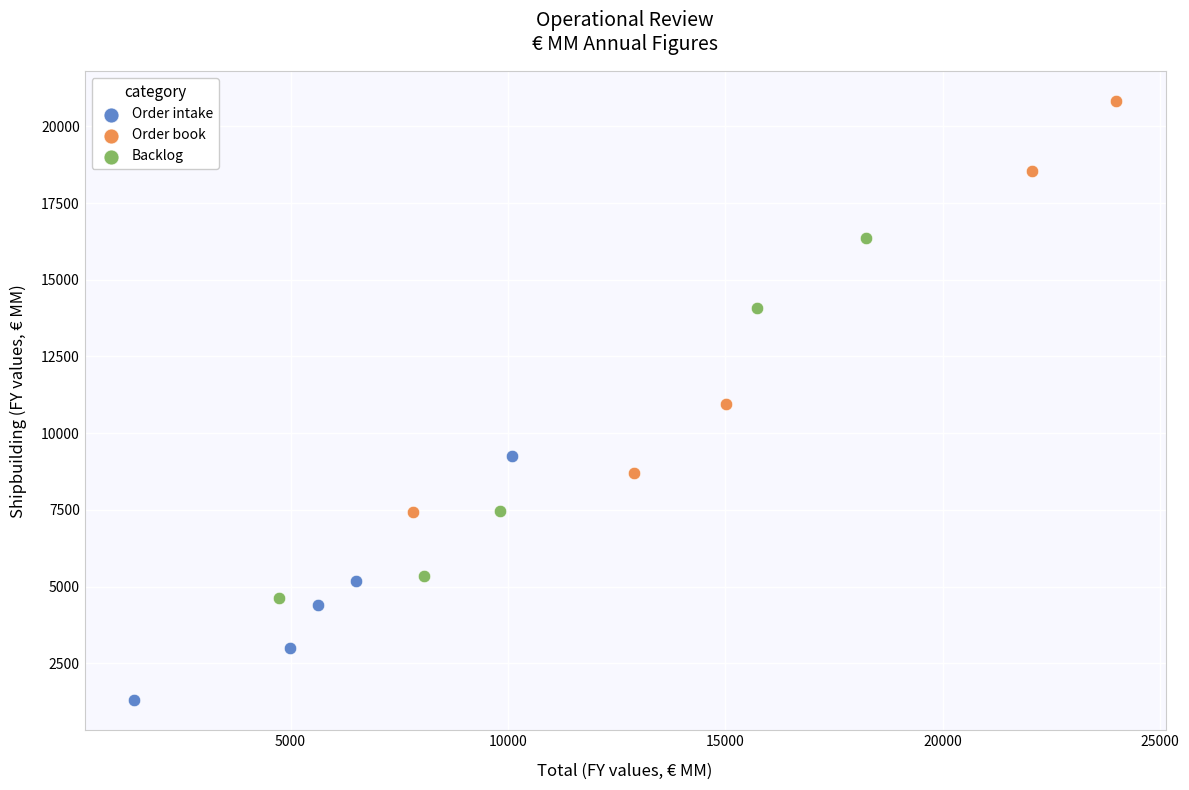

Which series reaches the minimum Y coordinate?

Order intake